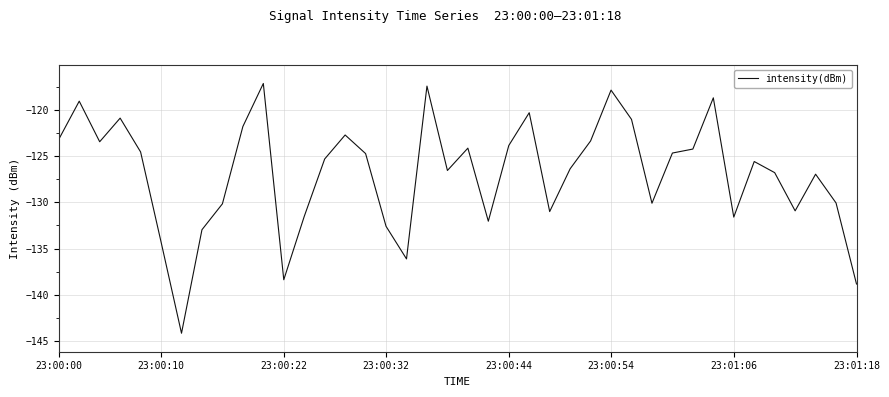

What is the minimum value shown in the chart?

-144.2